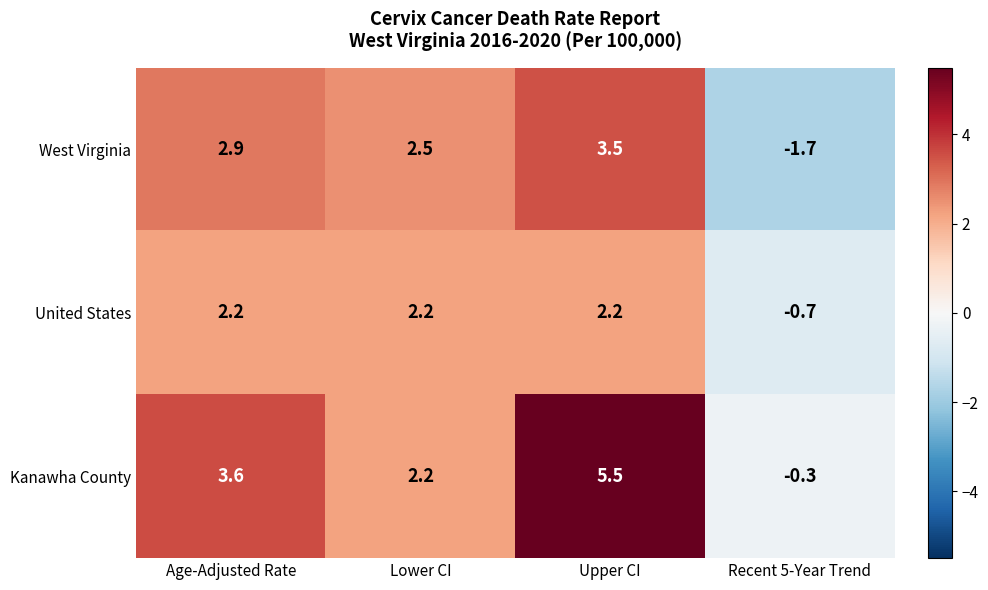

What is the total value across all series at Lower CI?

6.9